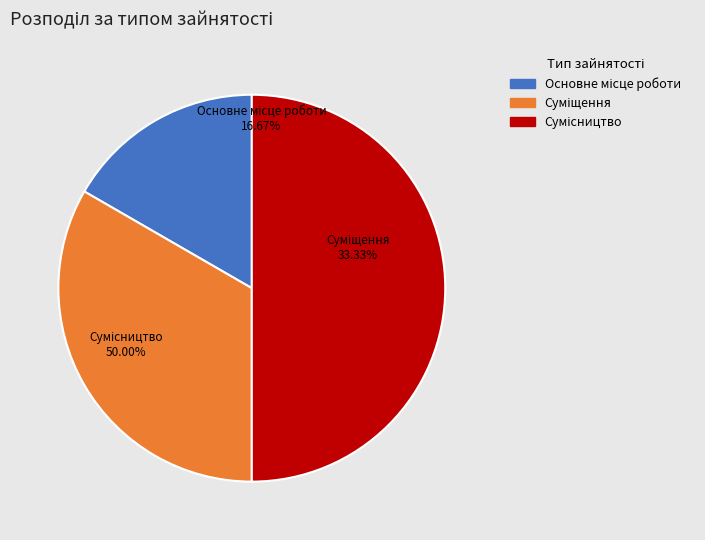

How much of the chart is everything except Сумісництво?

50.0%